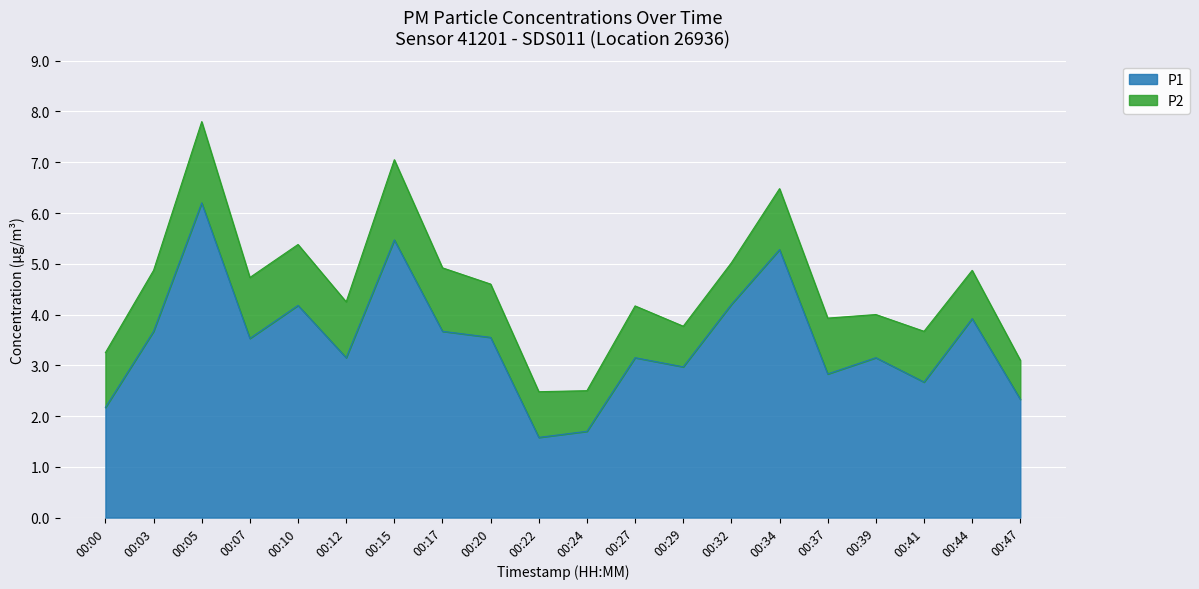

At which category does the chart reach its peak across all series?

00:05